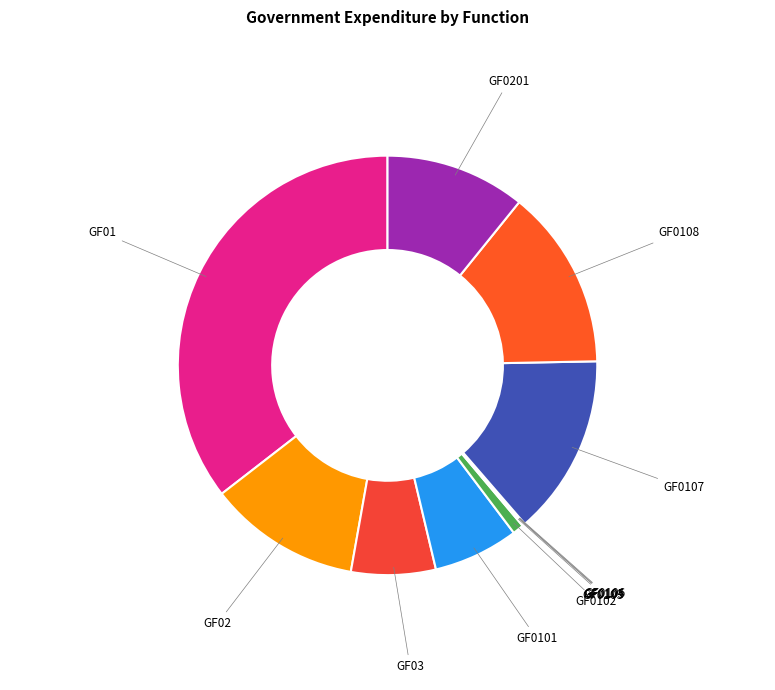

To the nearest percent, what is the average slice percentage?

8%